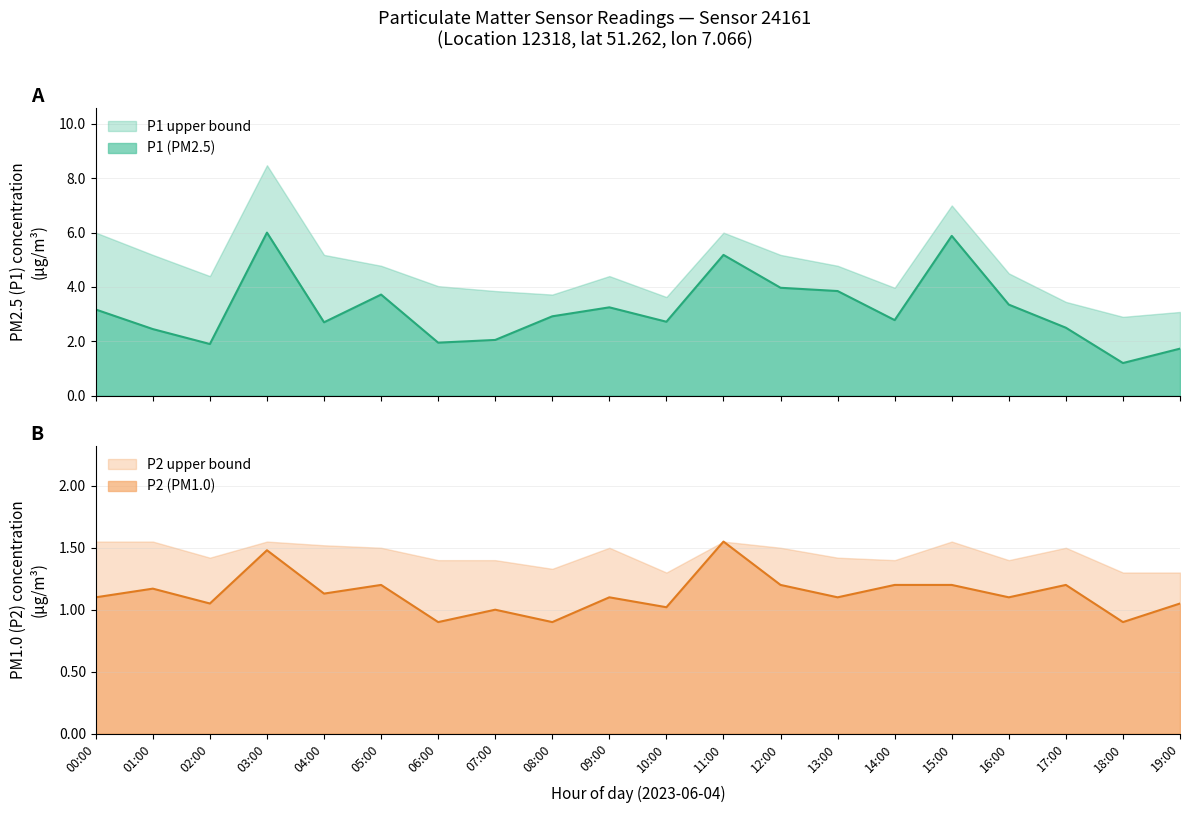

At 16:00, list the series in order from smallest to largest.

P2, P1